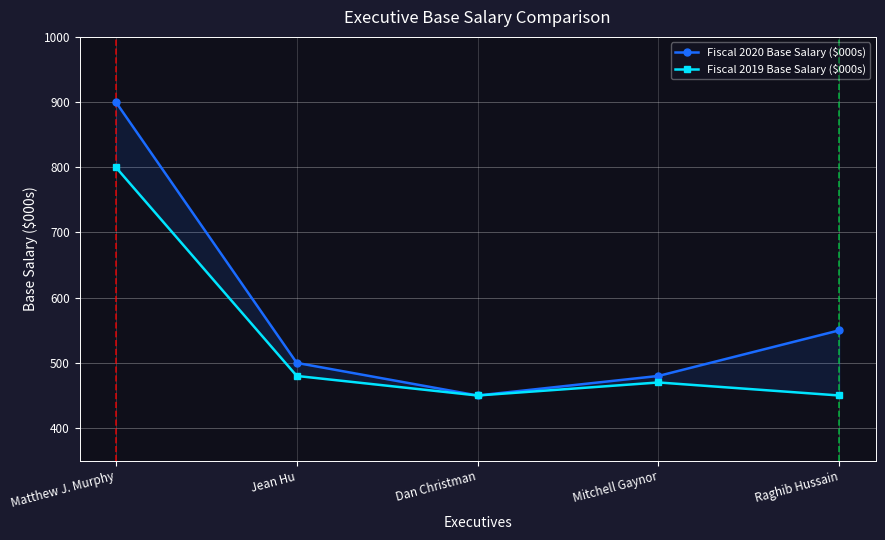

Reading left to right, what are all the values shown in this chart?

Fiscal 2020 Base Salary ($000s): Matthew J. Murphy=900	Jean Hu=500	Dan Christman=450	Mitchell Gaynor=480	Raghib Hussain=550
Fiscal 2019 Base Salary ($000s): Matthew J. Murphy=800	Jean Hu=480	Dan Christman=450	Mitchell Gaynor=470	Raghib Hussain=450